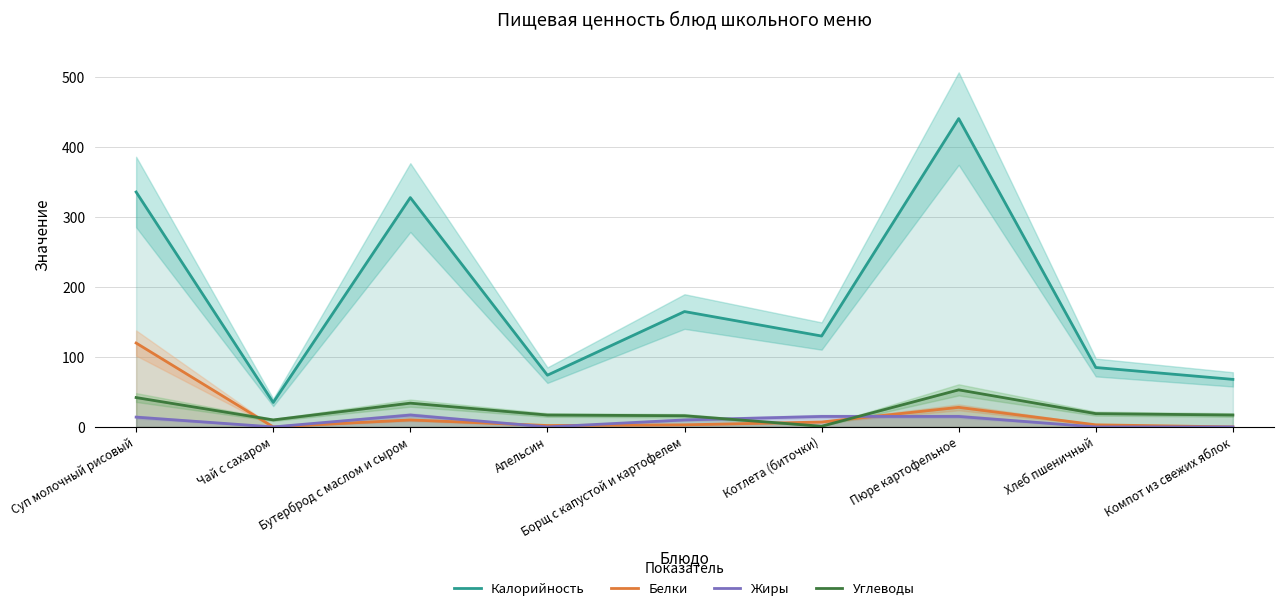

What is the spread (max minus min) of values at Компот из свежих яблок?

68